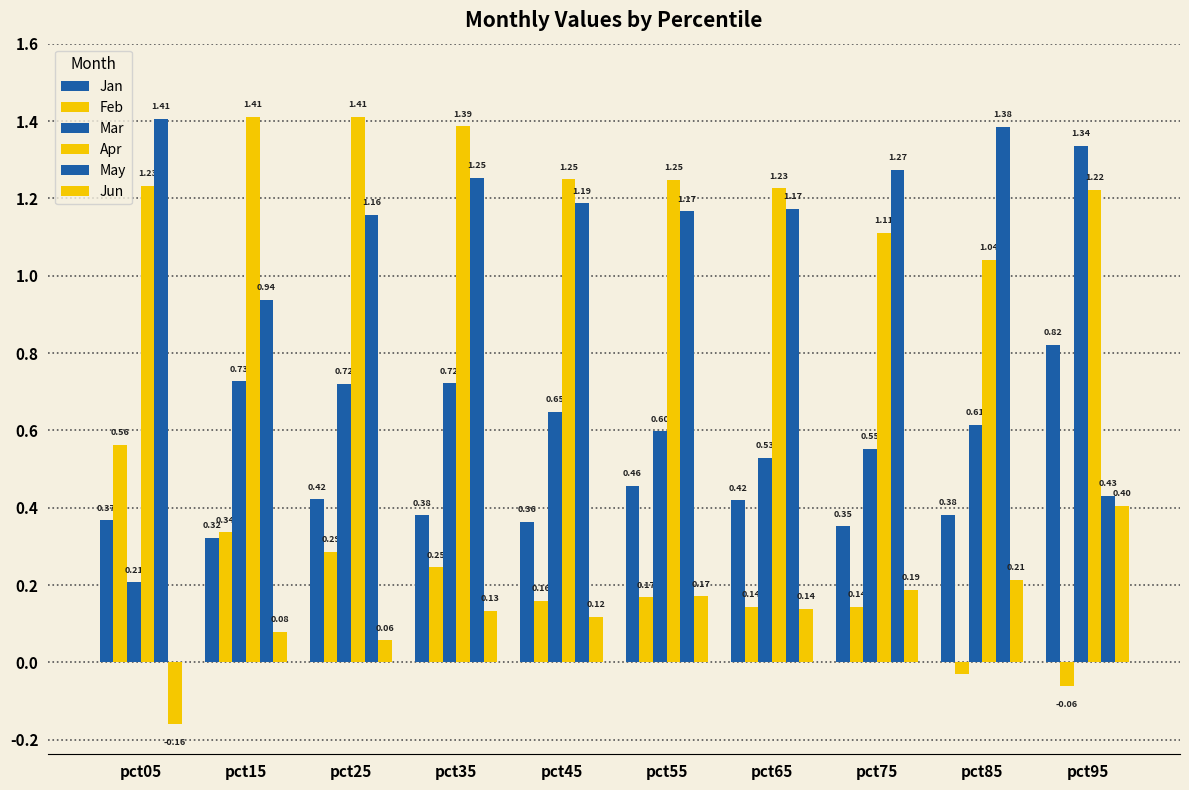

True or false: May has a value of 1.2 at pct25.

True